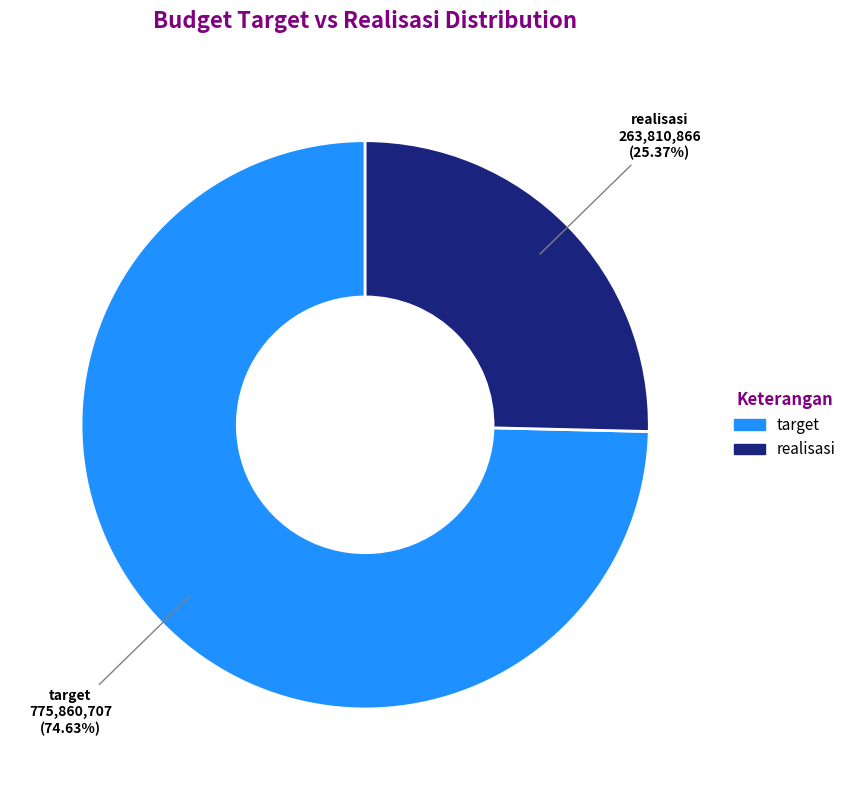

What is the smallest slice in the pie chart?

realisasi